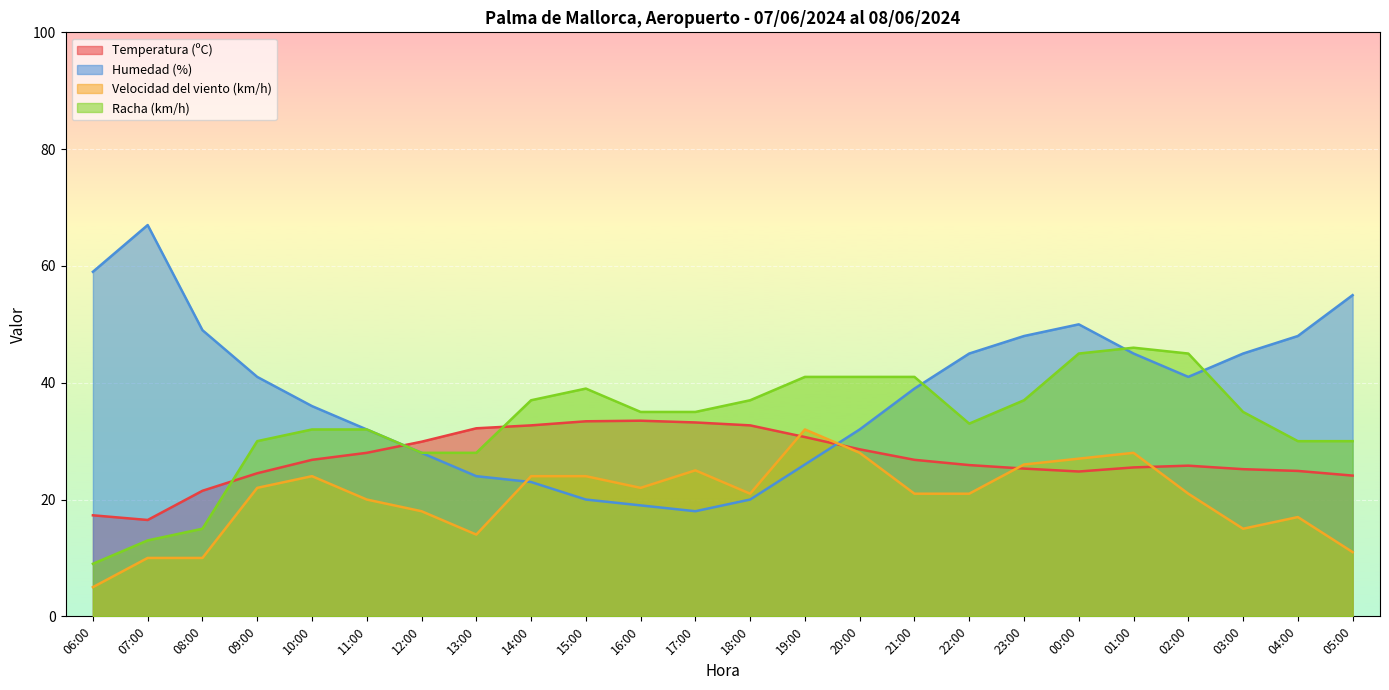

Reading right to left, what are all the values shown in this chart?

Temperatura (ºC): 05:00=24.1	04:00=24.9	03:00=25.2	02:00=25.8	01:00=25.5	00:00=24.8	23:00=25.3	22:00=25.9	21:00=26.8	20:00=28.6	19:00=30.7	18:00=32.7	17:00=33.2	16:00=33.5	15:00=33.4	14:00=32.7	13:00=32.2	12:00=29.9	11:00=28.0	10:00=26.8	09:00=24.5	08:00=21.5	07:00=16.5	06:00=17.3
Humedad (%): 05:00=55.0	04:00=48.0	03:00=45.0	02:00=41.0	01:00=45.0	00:00=50.0	23:00=48.0	22:00=45.0	21:00=39.0	20:00=32.0	19:00=26.0	18:00=20.0	17:00=18.0	16:00=19.0	15:00=20.0	14:00=23.0	13:00=24.0	12:00=28.0	11:00=32.0	10:00=36.0	09:00=41.0	08:00=49.0	07:00=67.0	06:00=59.0
Velocidad del viento (km/h): 05:00=11.0	04:00=17.0	03:00=15.0	02:00=21.0	01:00=28.0	00:00=27.0	23:00=26.0	22:00=21.0	21:00=21.0	20:00=28.0	19:00=32.0	18:00=21.0	17:00=25.0	16:00=22.0	15:00=24.0	14:00=24.0	13:00=14.0	12:00=18.0	11:00=20.0	10:00=24.0	09:00=22.0	08:00=10.0	07:00=10.0	06:00=5.0
Racha (km/h): 05:00=30.0	04:00=30.0	03:00=35.0	02:00=45.0	01:00=46.0	00:00=45.0	23:00=37.0	22:00=33.0	21:00=41.0	20:00=41.0	19:00=41.0	18:00=37.0	17:00=35.0	16:00=35.0	15:00=39.0	14:00=37.0	13:00=28.0	12:00=28.0	11:00=32.0	10:00=32.0	09:00=30.0	08:00=15.0	07:00=13.0	06:00=9.0